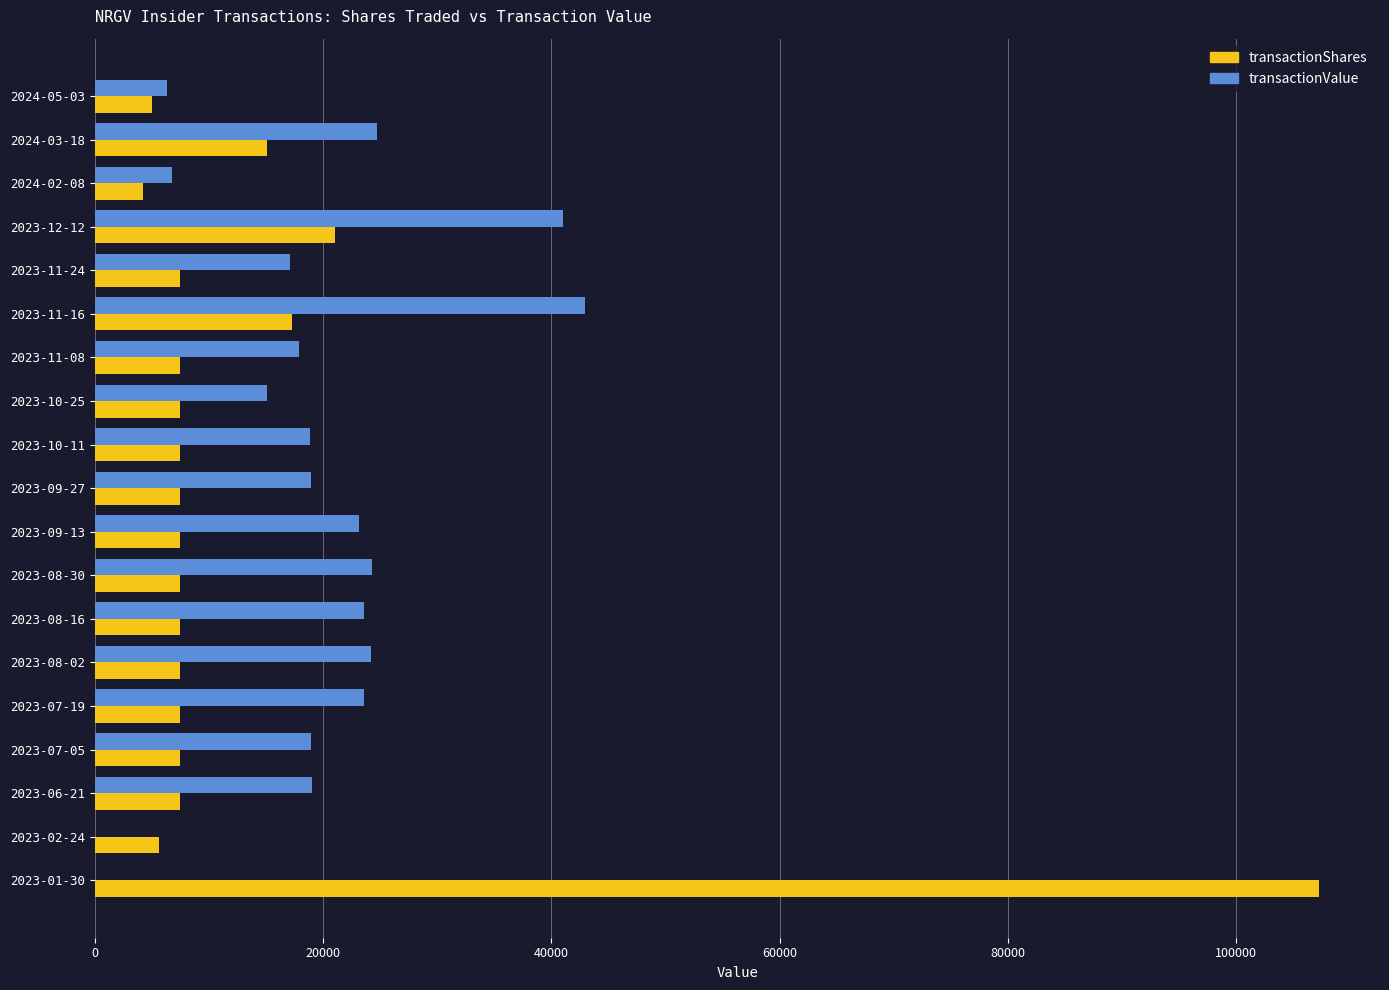

The value of transactionValue at 2023-11-16 is 29046. True or false?

False